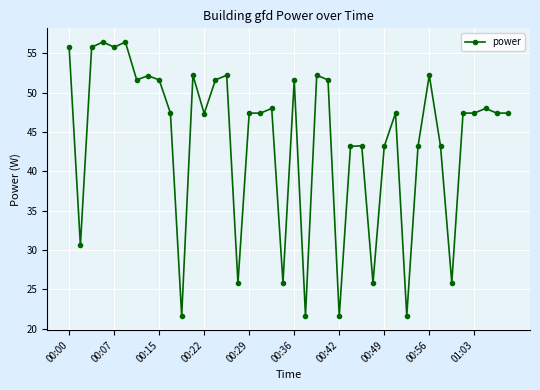

What is the smallest value displayed?

21.6